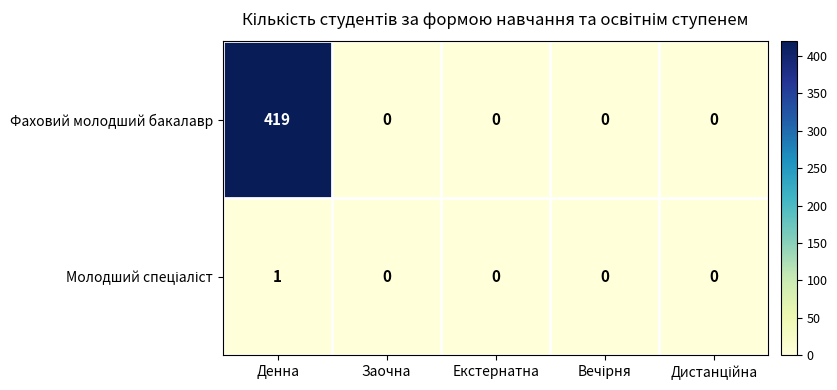

What is the greatest value displayed?

419